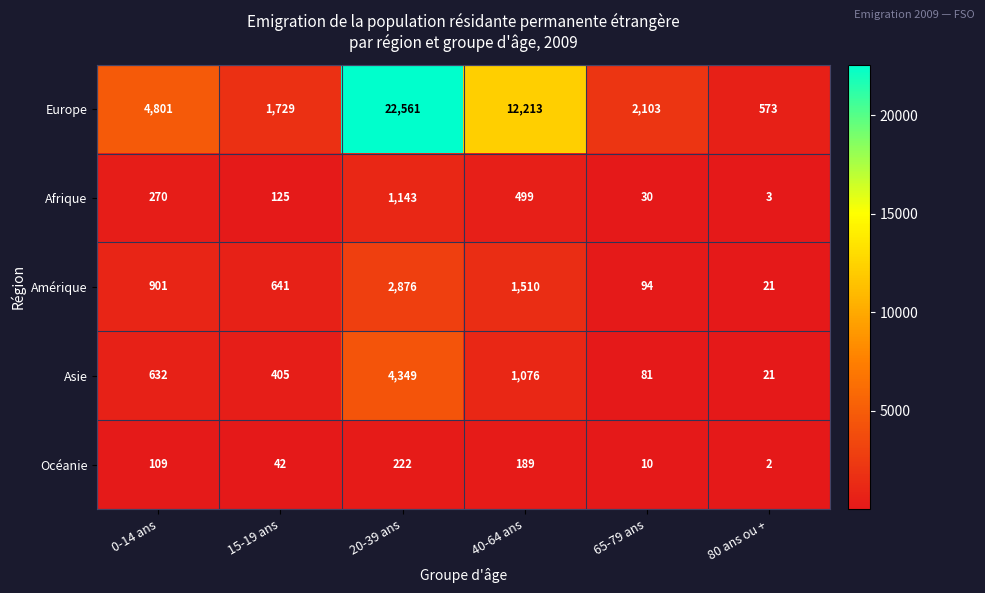

Which series has the largest total across all categories?

Europe